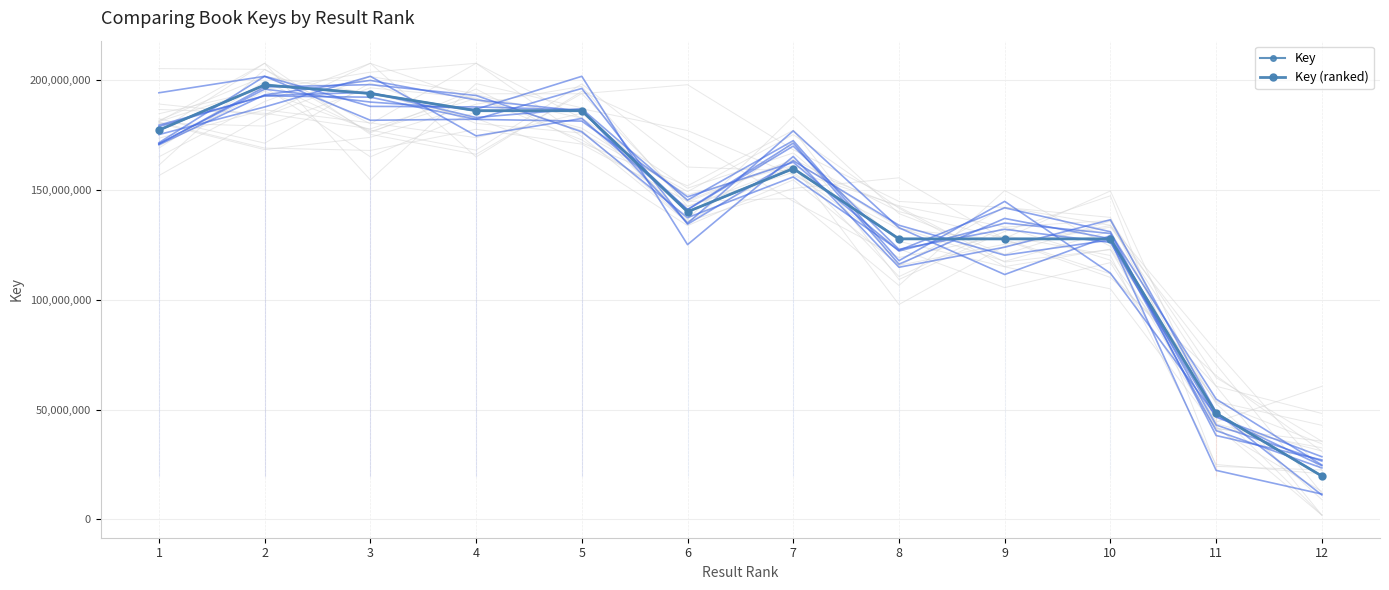

How many values in the Key (ranked) series exceed 159583436?

5